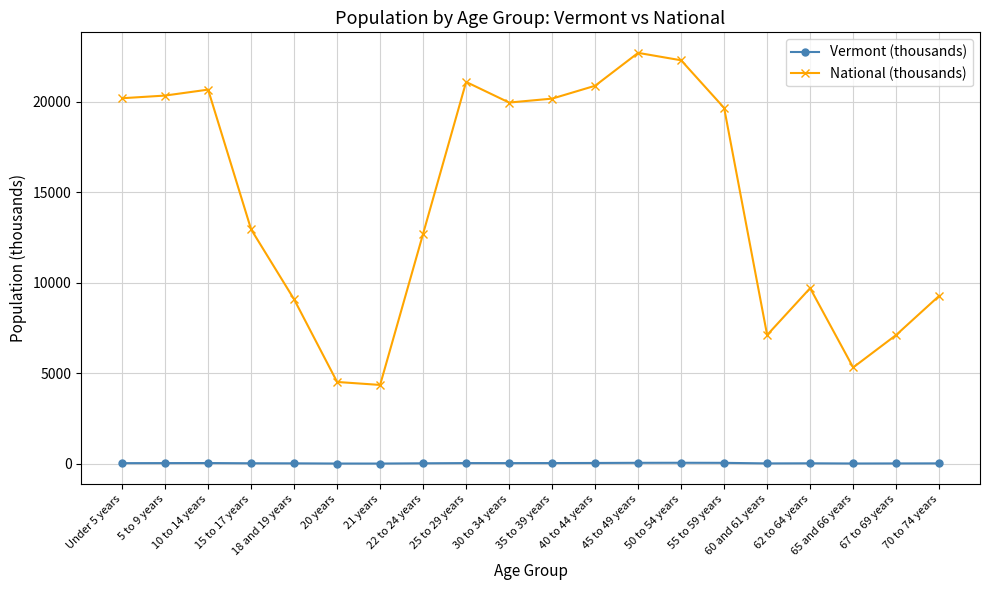

What is the difference between the highest and lowest values at 50 to 54 years?

22245.6